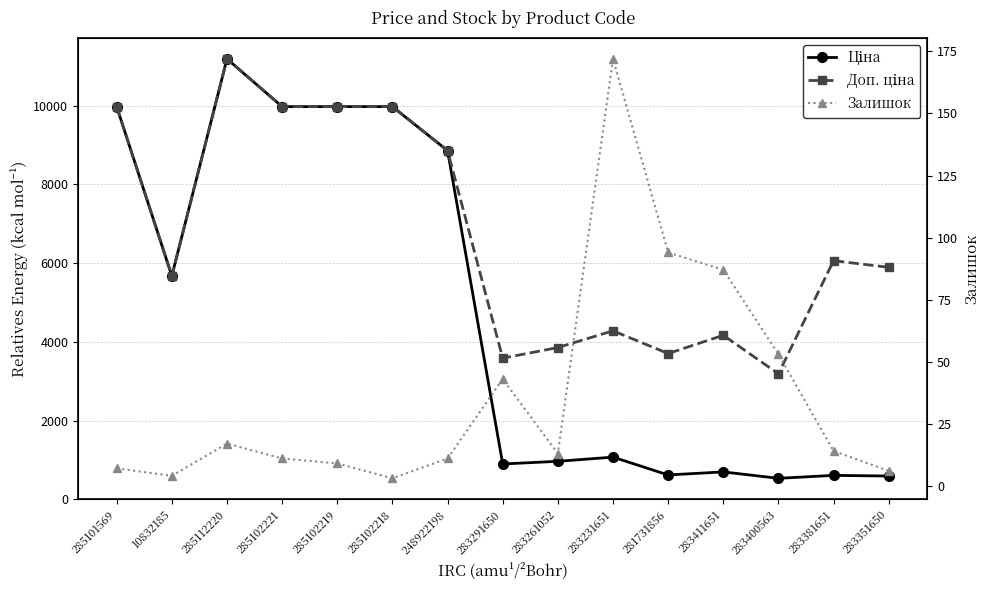

True or false: Доп. ціна and Ціна cross at least once.

False